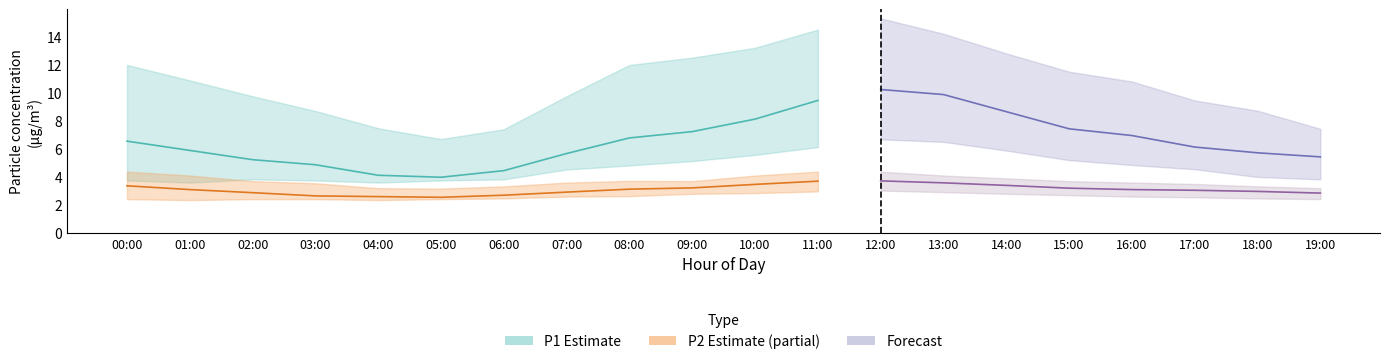

Reading left to right, what are all the values shown in this chart?

P1: 6.5	5.9	5.2	4.9	4.1	4.0	4.5	5.7	6.8	7.2	8.1	9.4	10.2	9.9	8.7	7.4	7.0	6.1	5.7	5.4
P1_upper: 12.0	10.9	9.8	8.7	7.5	6.7	7.4	9.8	12.0	12.5	13.2	14.5	15.3	14.2	12.8	11.5	10.8	9.4	8.7	7.4
P1_lower: 3.8	3.6	3.8	3.8	3.6	3.8	3.8	4.5	4.8	5.1	5.6	6.1	6.7	6.5	5.9	5.2	4.8	4.5	4.0	3.8
P2: 3.4	3.1	2.9	2.6	2.6	2.5	2.7	2.9	3.1	3.2	3.5	3.7	3.7	3.6	3.4	3.2	3.1	3.0	3.0	2.9
P2_upper: 4.4	4.1	3.7	3.5	3.2	3.2	3.3	3.6	3.7	3.7	4.1	4.4	4.4	4.1	3.9	3.7	3.6	3.5	3.3	3.2
P2_lower: 2.4	2.4	2.4	2.4	2.4	2.4	2.5	2.6	2.6	2.8	2.9	3.0	3.0	2.9	2.8	2.7	2.6	2.5	2.5	2.4